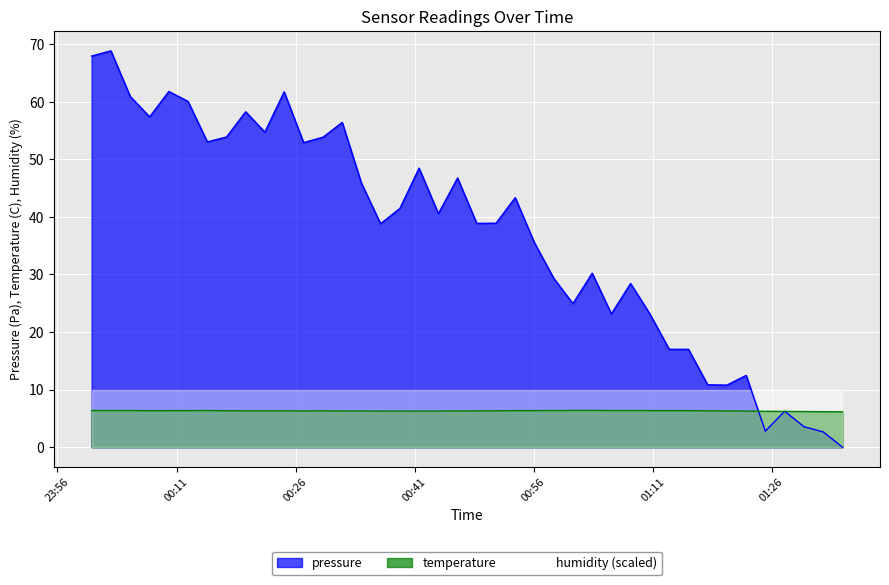

What is the value of the pressure point at the 32nd from the left?

17.0